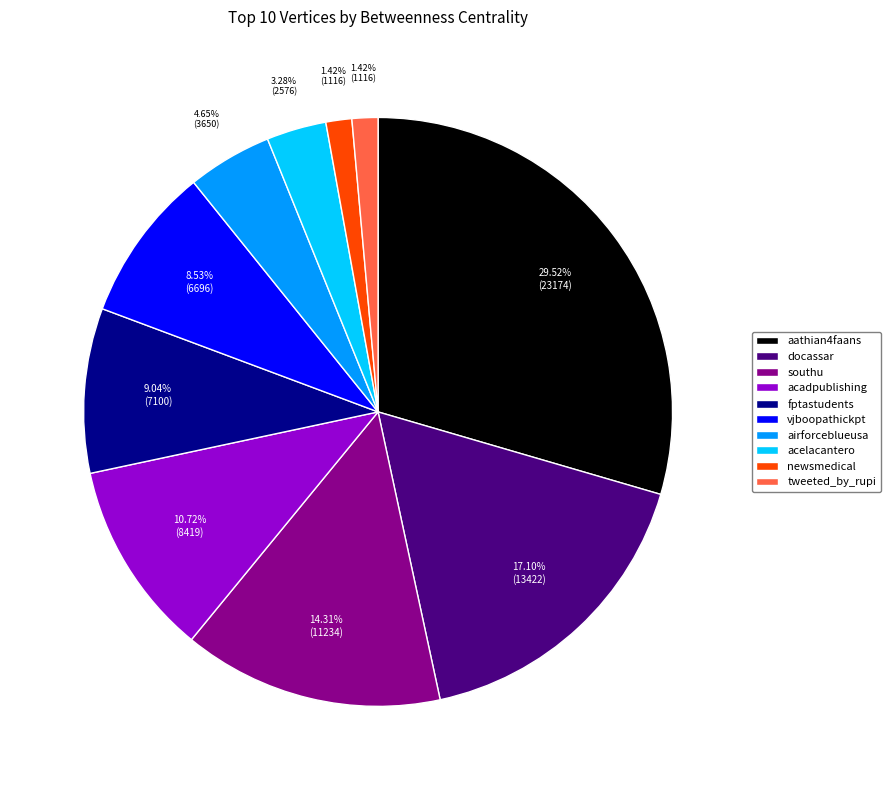

How much of the chart is everything except newsmedical?

98.6%